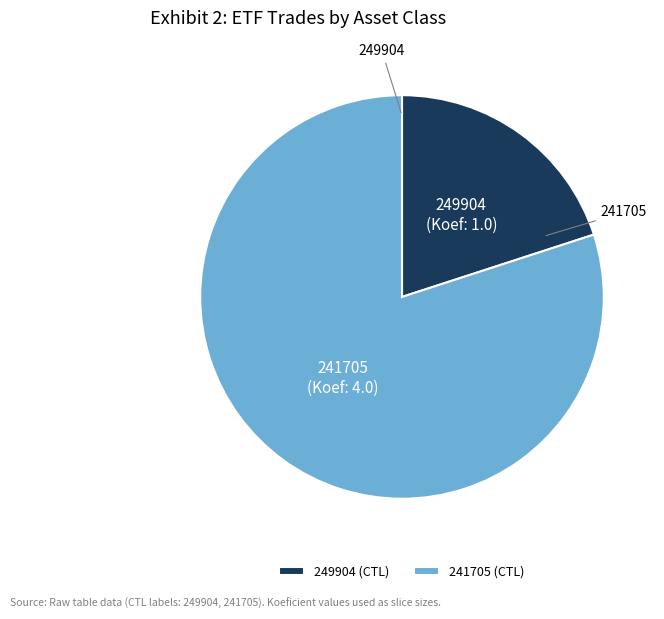

Which slice is the largest?

241705